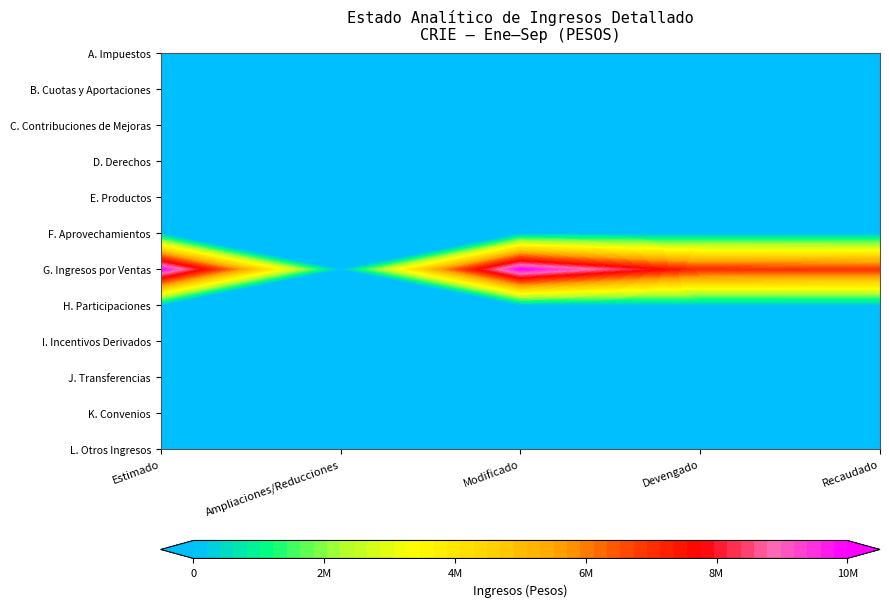

Reading left to right, transcribe all the data shown in this chart.

A. Impuestos: 0	0	0	0	0
B. Cuotas y Aportaciones: 0	0	0	0	0
C. Contribuciones de Mejoras: 0	0	0	0	0
D. Derechos: 0	0	0	0	0
E. Productos: 0	0	0	0	0
F. Aprovechamientos: 0	0	0	0	0
G. Ingresos por Ventas: 10153239	0	10153239	7124443	6989540
H. Participaciones: 0	0	0	0	0
I. Incentivos Derivados: 0	0	0	0	0
J. Transferencias: 0	0	0	0	0
K. Convenios: 0	0	0	0	0
L. Otros Ingresos: 0	0	0	0	0